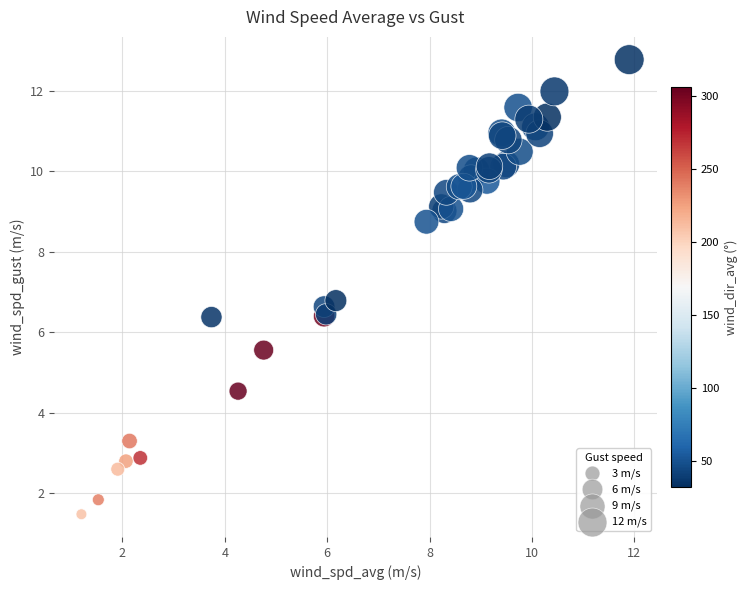

What Y value in the scatter plot is closest to 7?

6.8